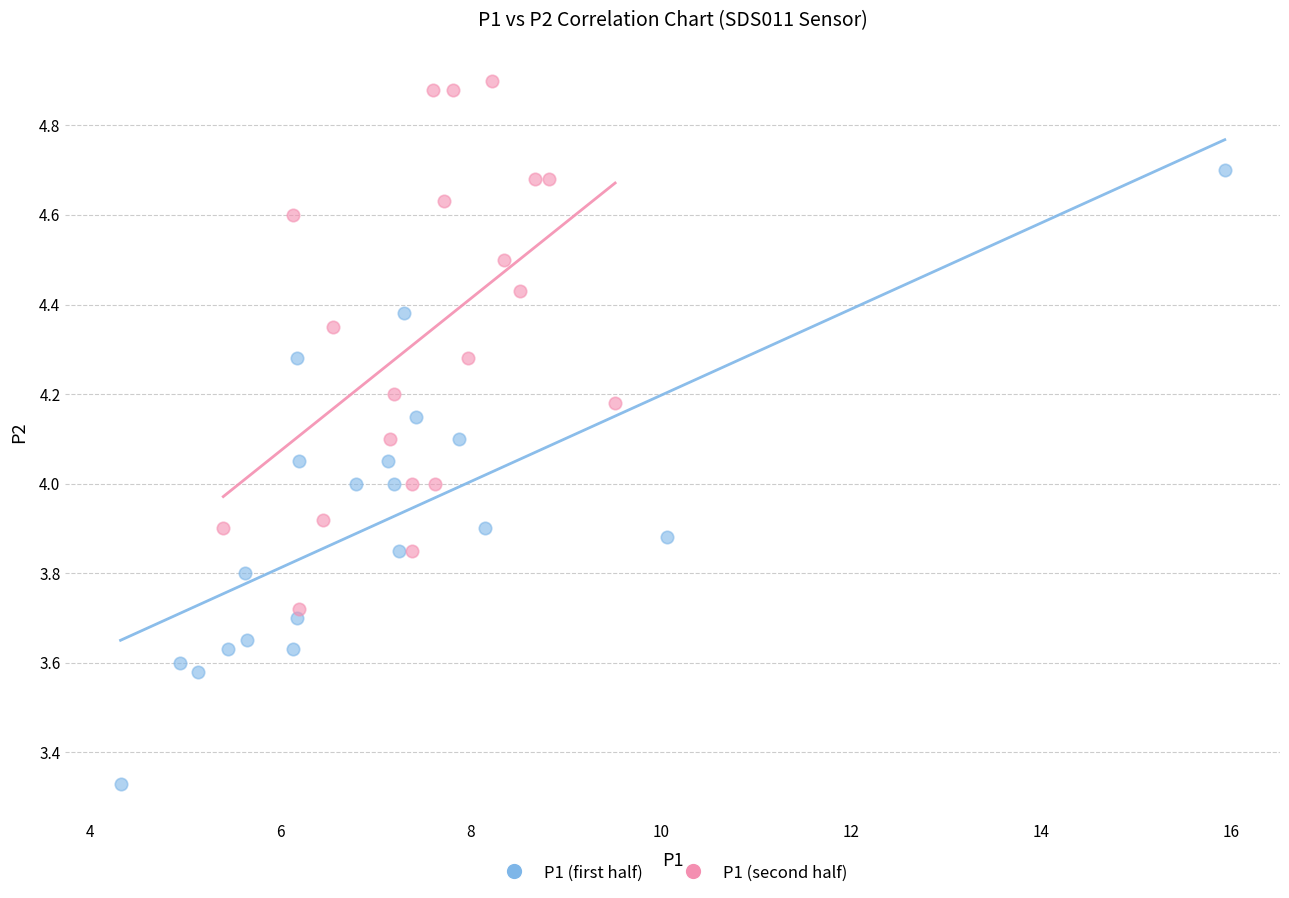

Which series reaches the maximum Y coordinate?

P1 (second half)